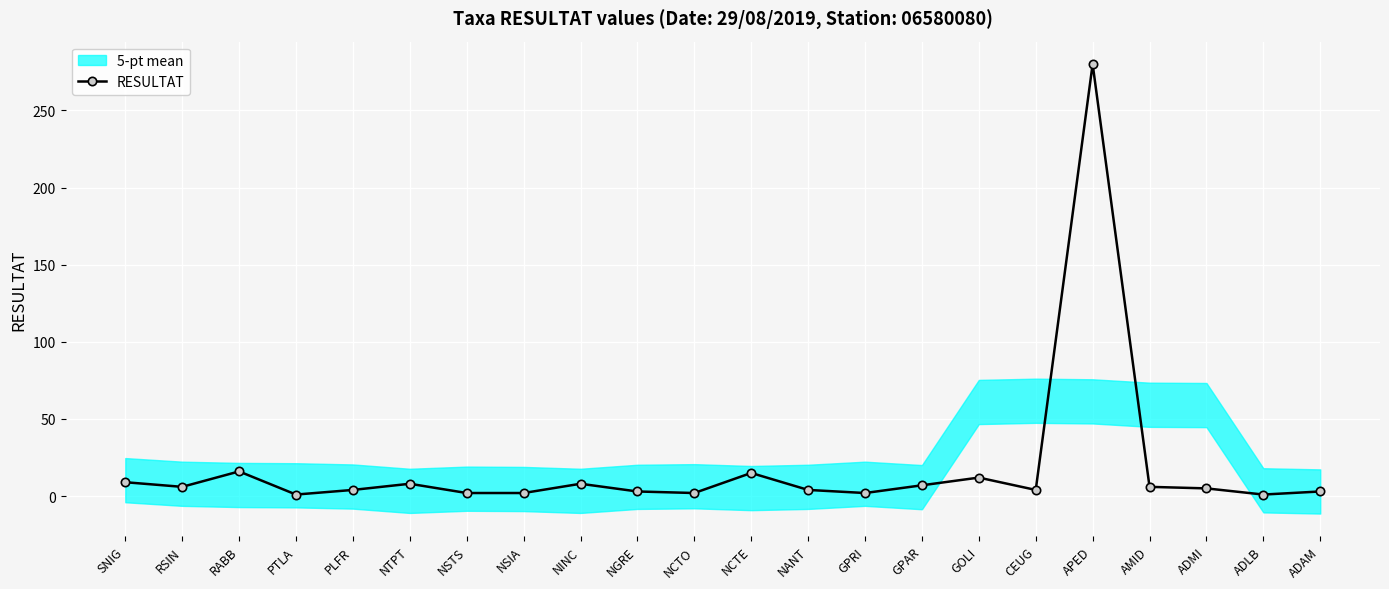

How many data points does each series have?

22